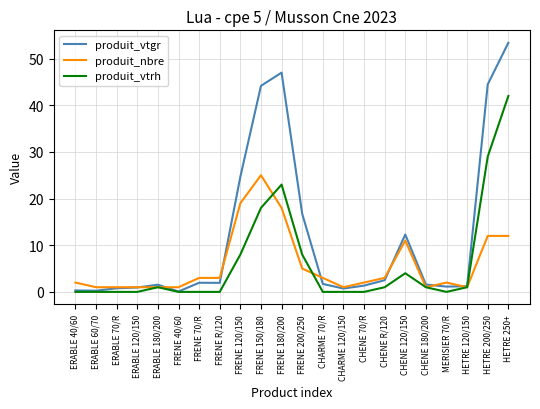

Is the value of produit_vtgr at FRENE 120/150 greater than the value of produit_vtrh at CHENE R/120?

Yes